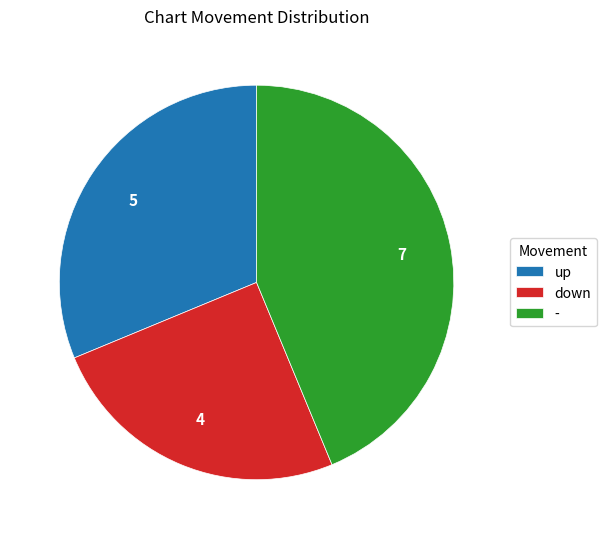

Is the sum of up and - greater than half?

Yes